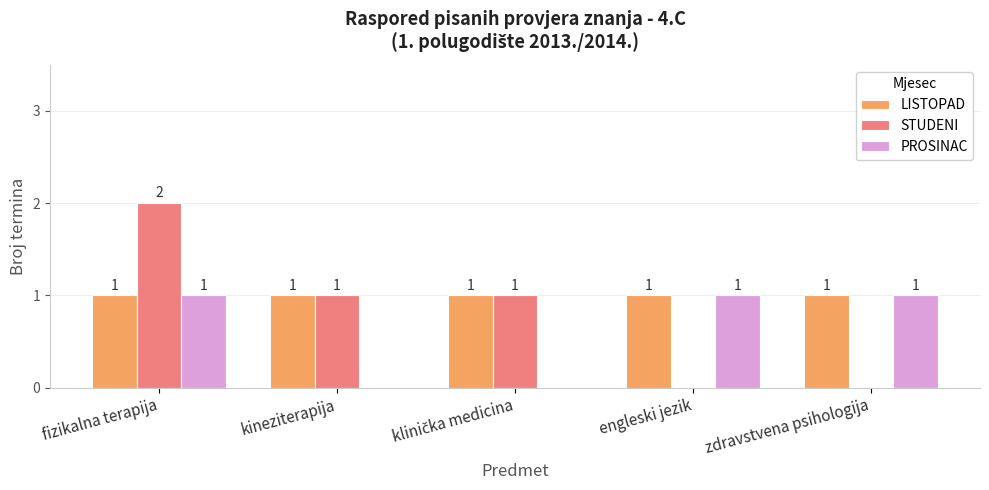

What is the sum of all PROSINAC values?

3